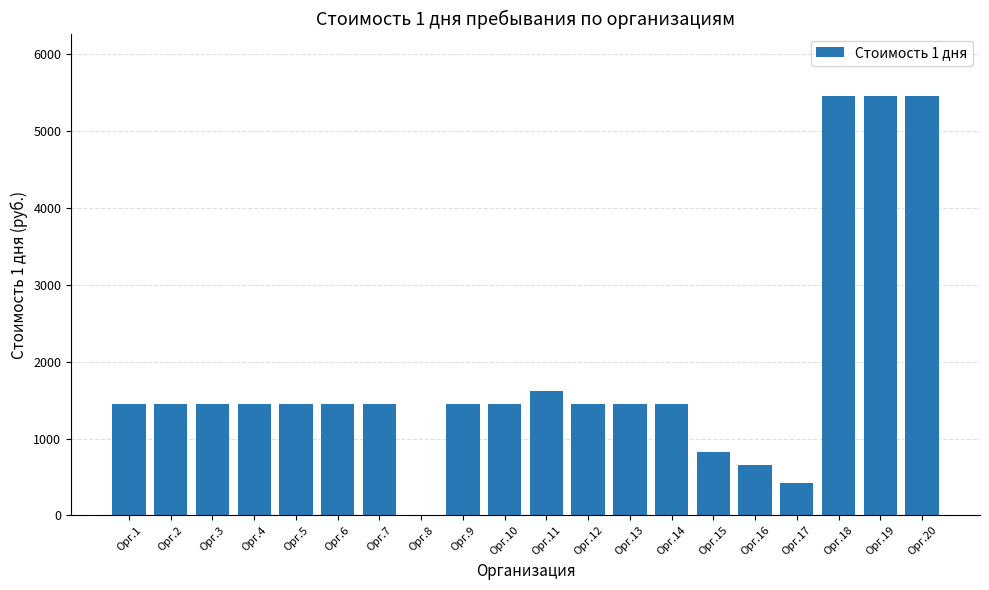

What is the sum of the values at Орг.15 and Орг.19?

6279.8